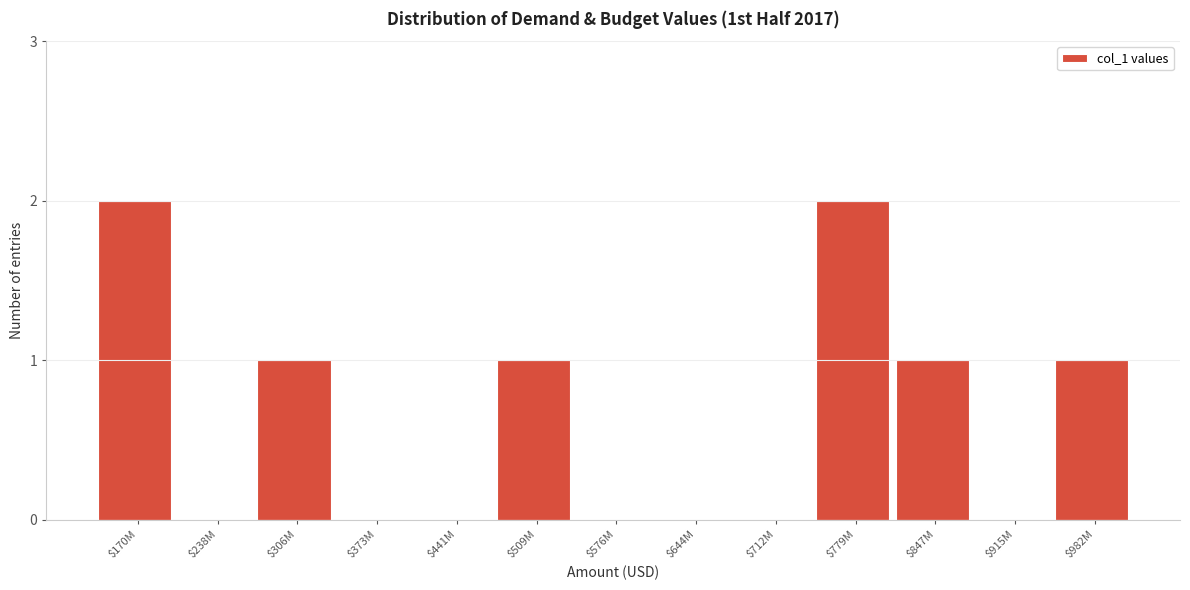

The chart shows a value of -1 at $373M. True or false?

False